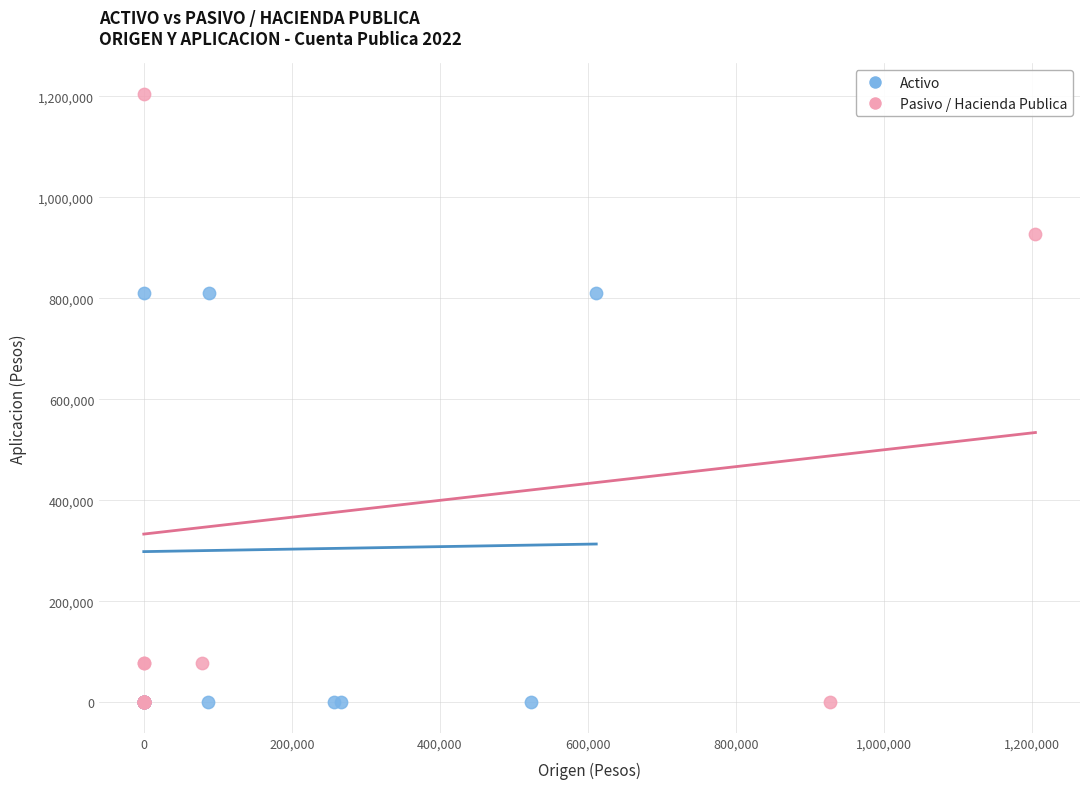

Which series has the largest Y range (max minus min)?

Pasivo / Hacienda Publica